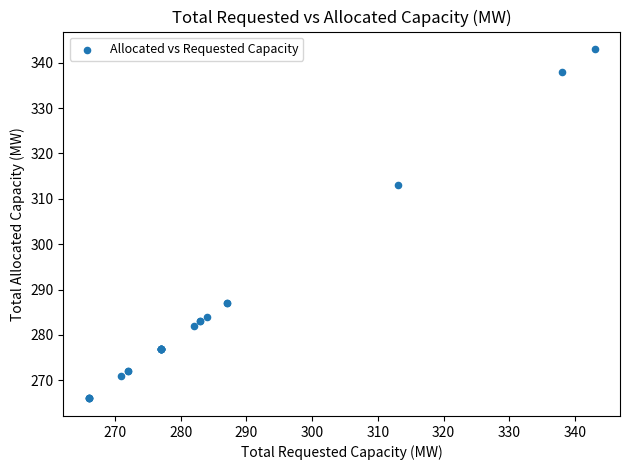

What Y value in the scatter plot is closest to 304?

313